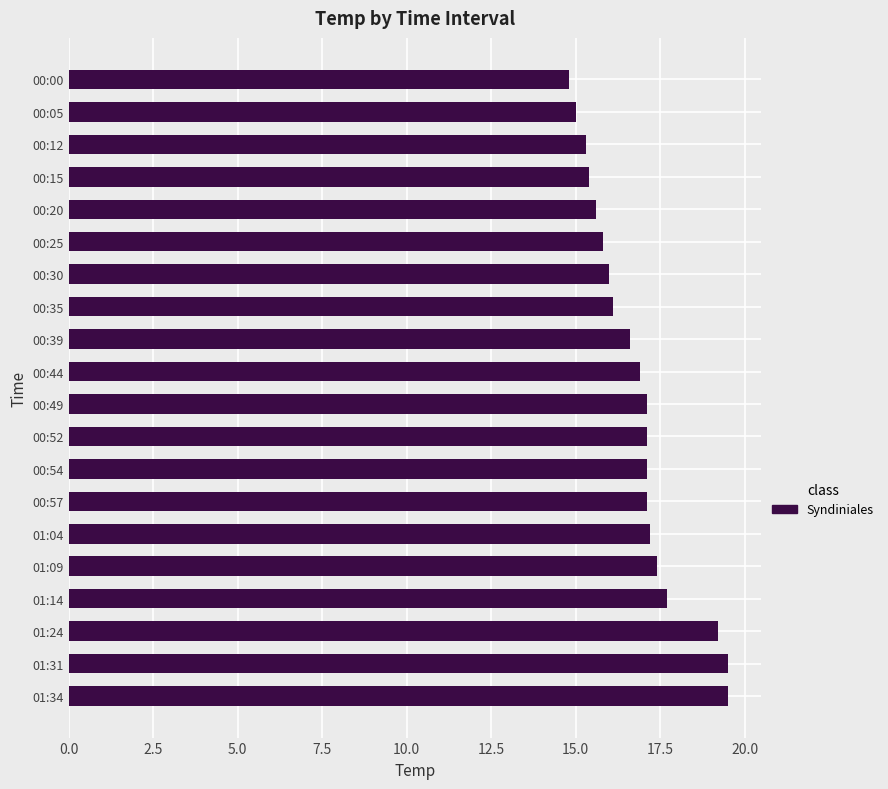

Are the bars horizontal?

Yes